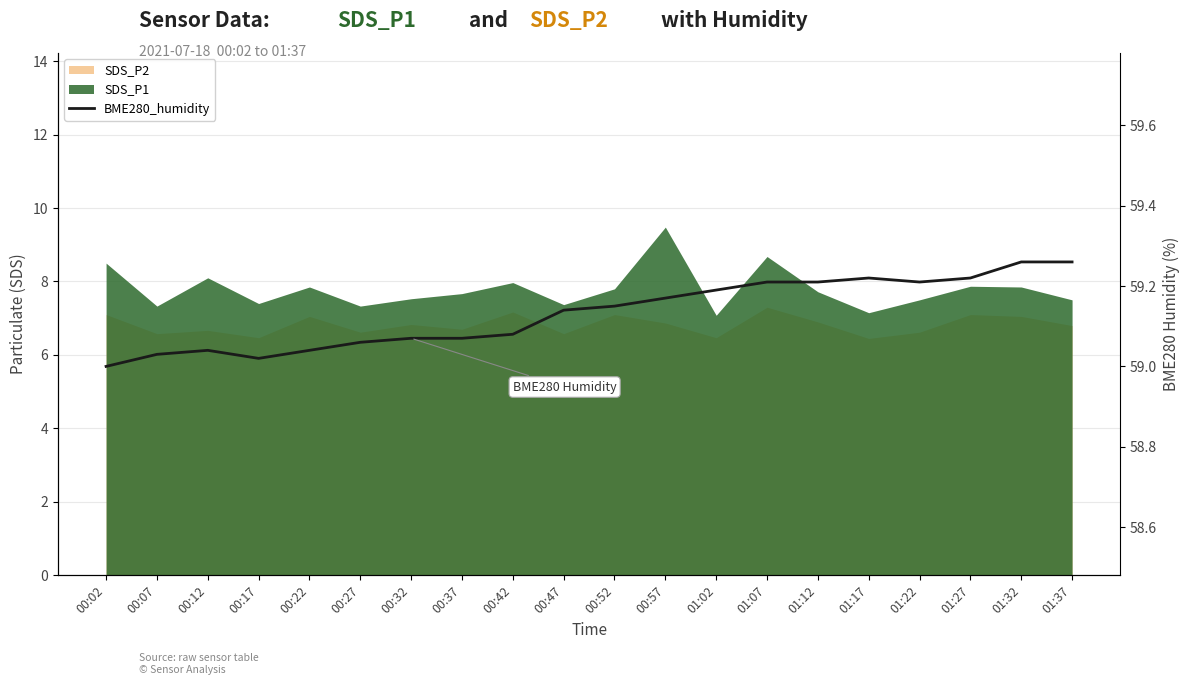

Which category has the lowest value across all series?

00:02